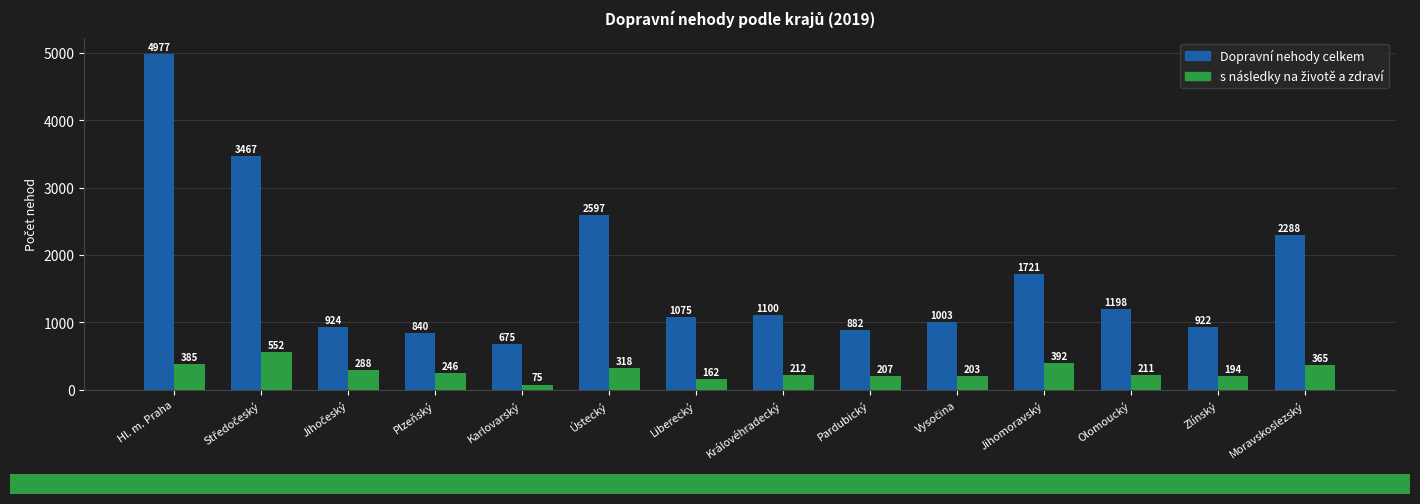

The Dopravní nehody celkem series shows 1287 at Zlínský. True or false?

False